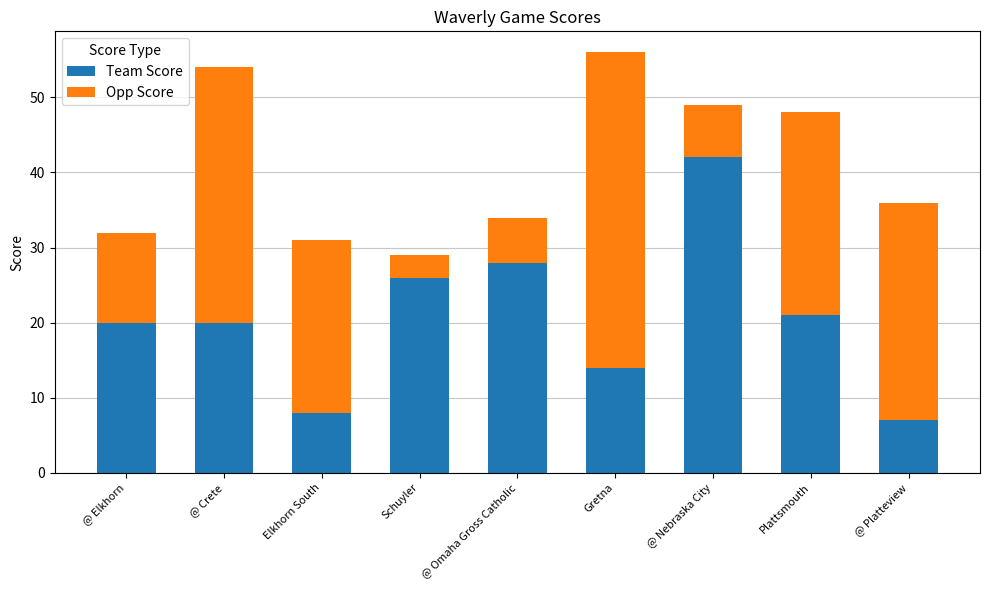

What is the minimum value for Team Score?

7